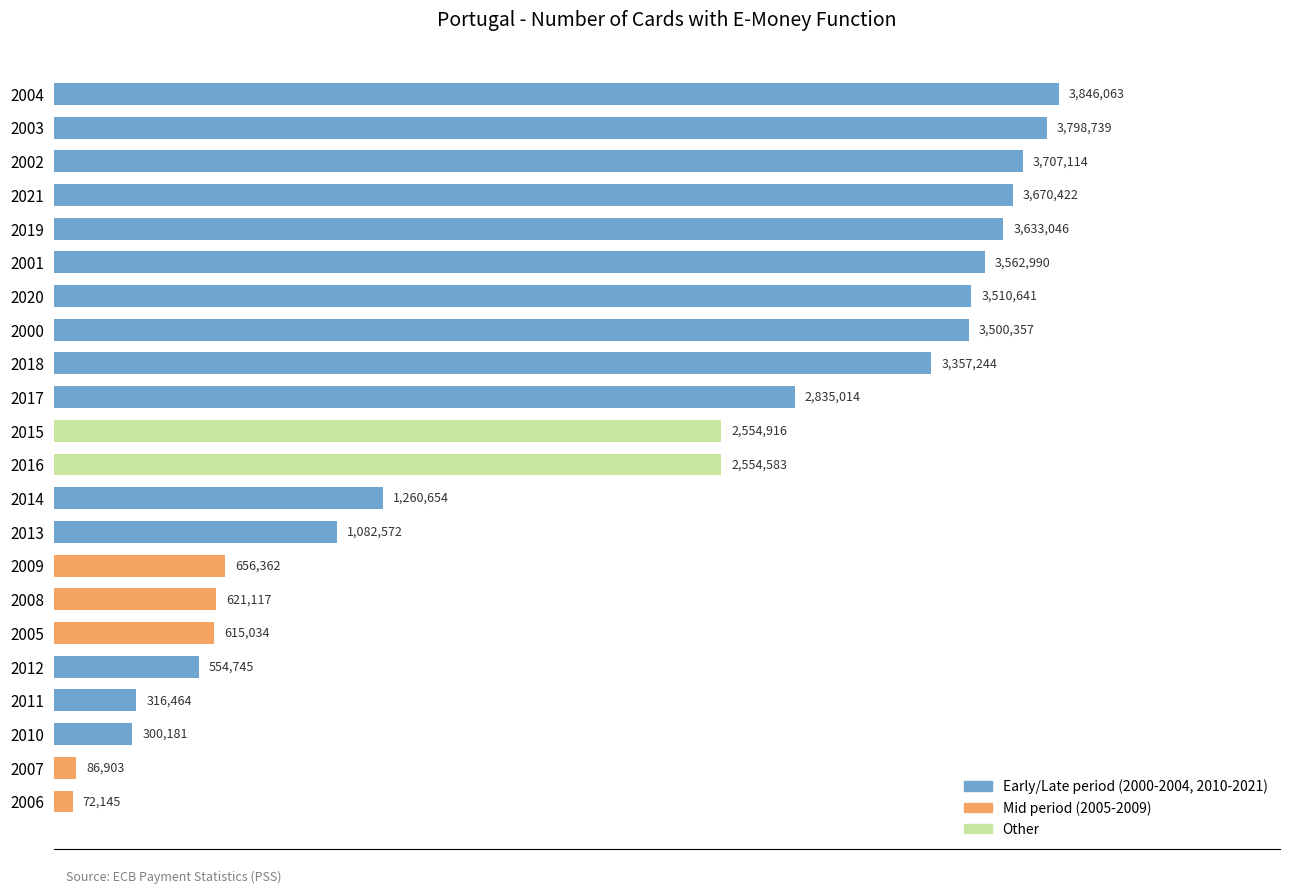

Does the chart contain any negative values?

No